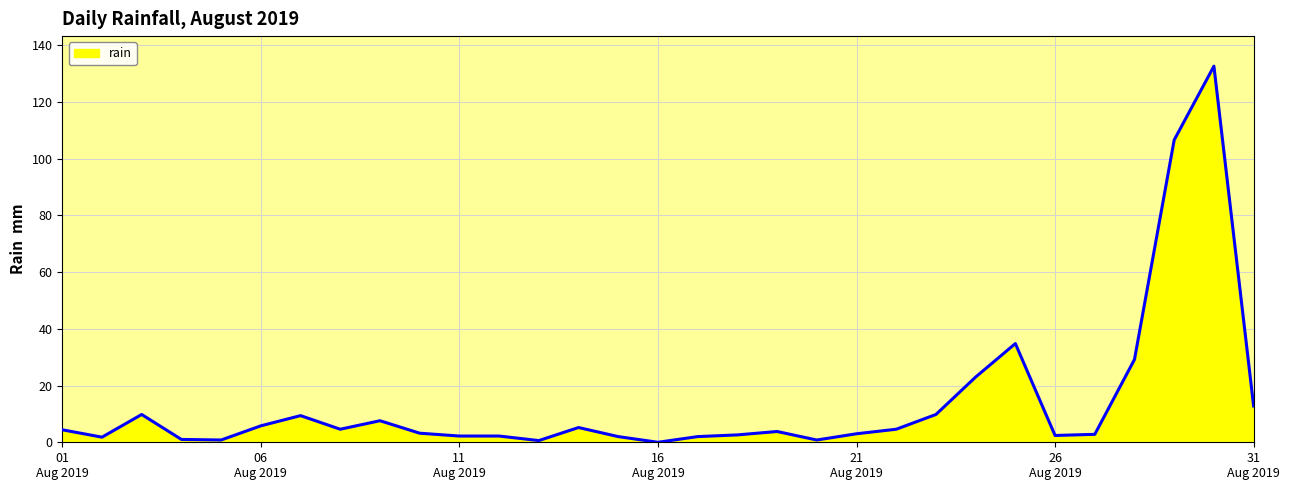

What is the maximum value shown in the chart?

132.6